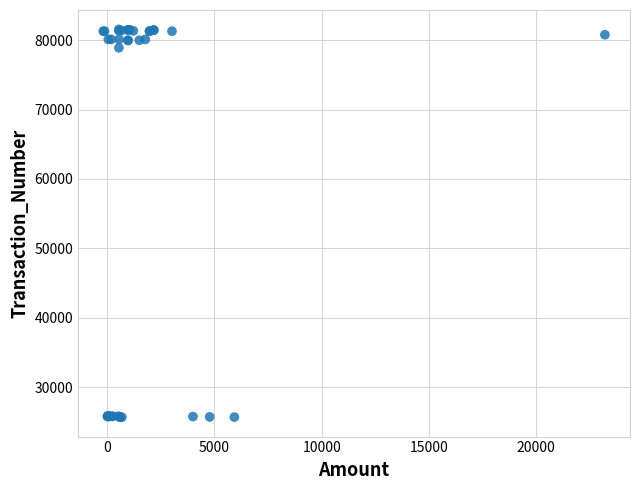

What Y value in the scatter plot is closest to 53617?

78898